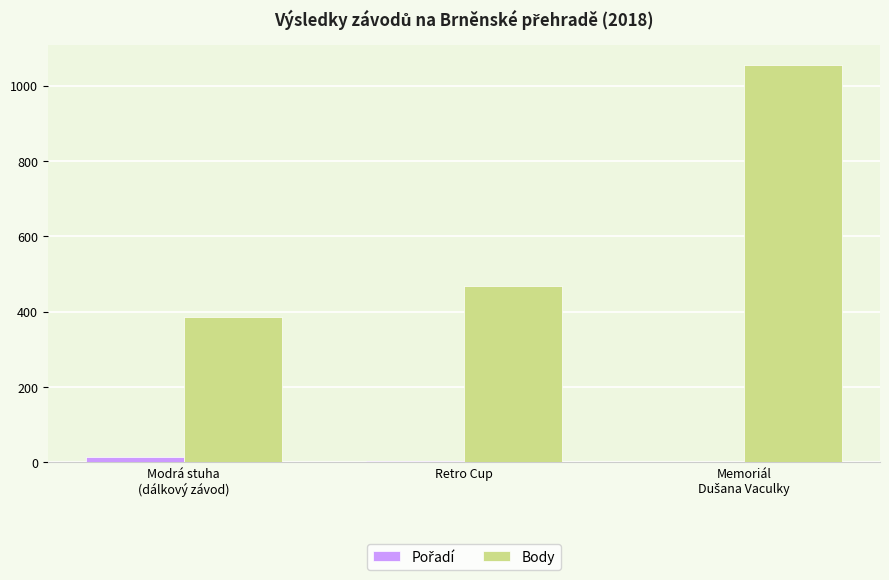

Which series has the largest total across all categories?

Body